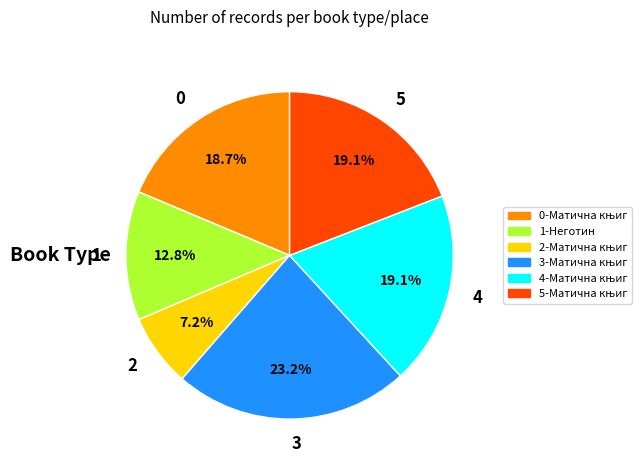

Count the number of slices in the pie.

6